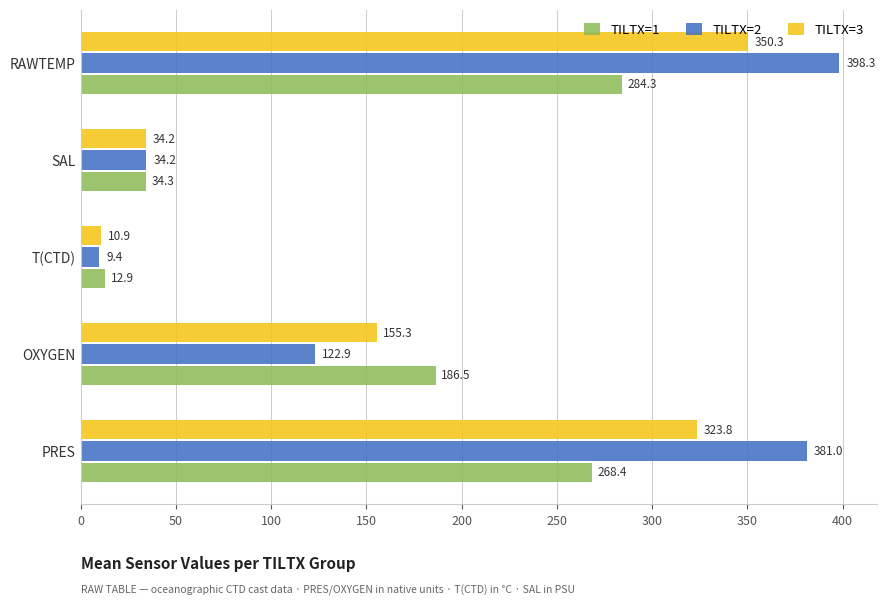

What is the difference between the highest and lowest values at OXYGEN?

63.6